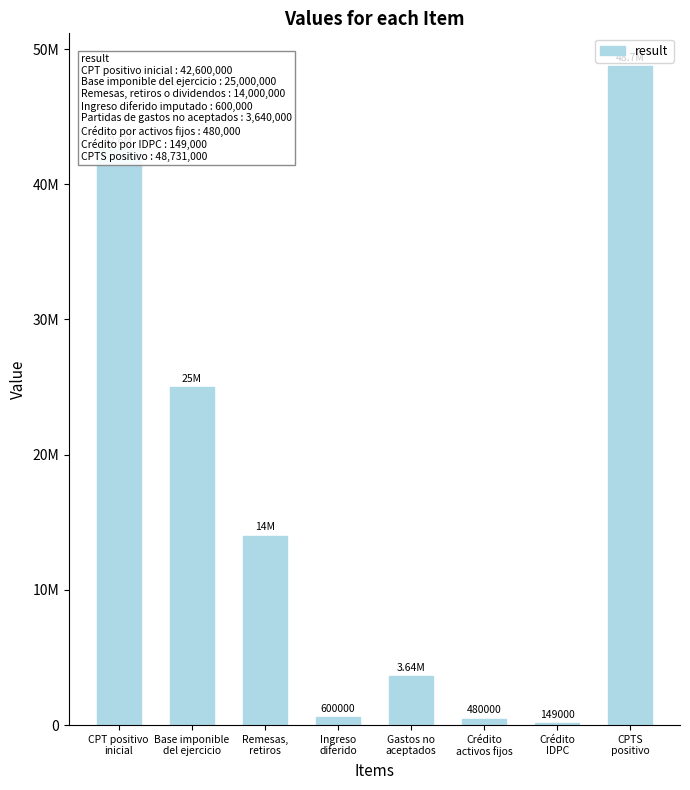

Reading right to left, what are all the values shown in this chart?

48731000	149000	480000	3640000	600000	14000000	25000000	42600000